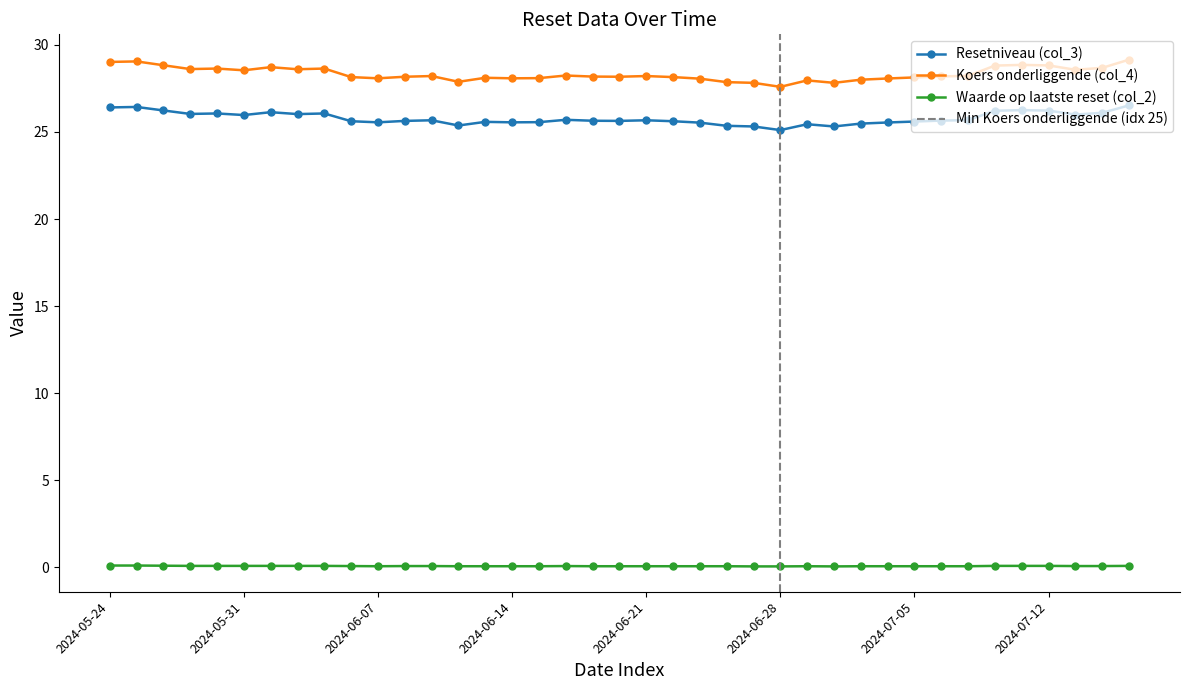

True or false: Koers onderliggende (col_4) has more than 1 points higher than both neighbors.

True